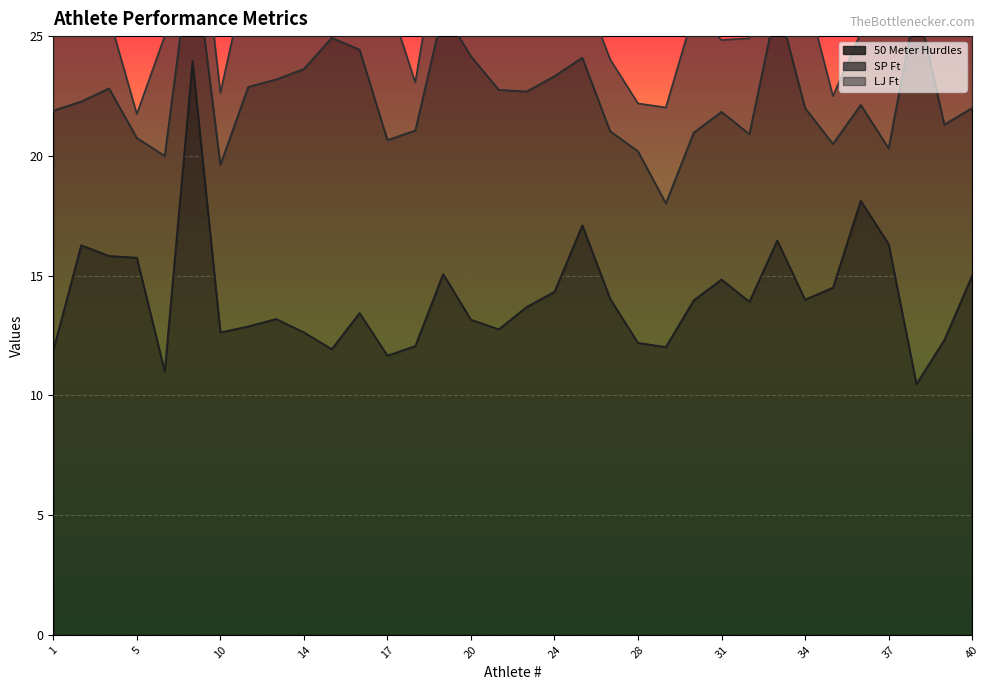

Is it true that 50 Meter Hurdles equals 16.4 at 17?

False